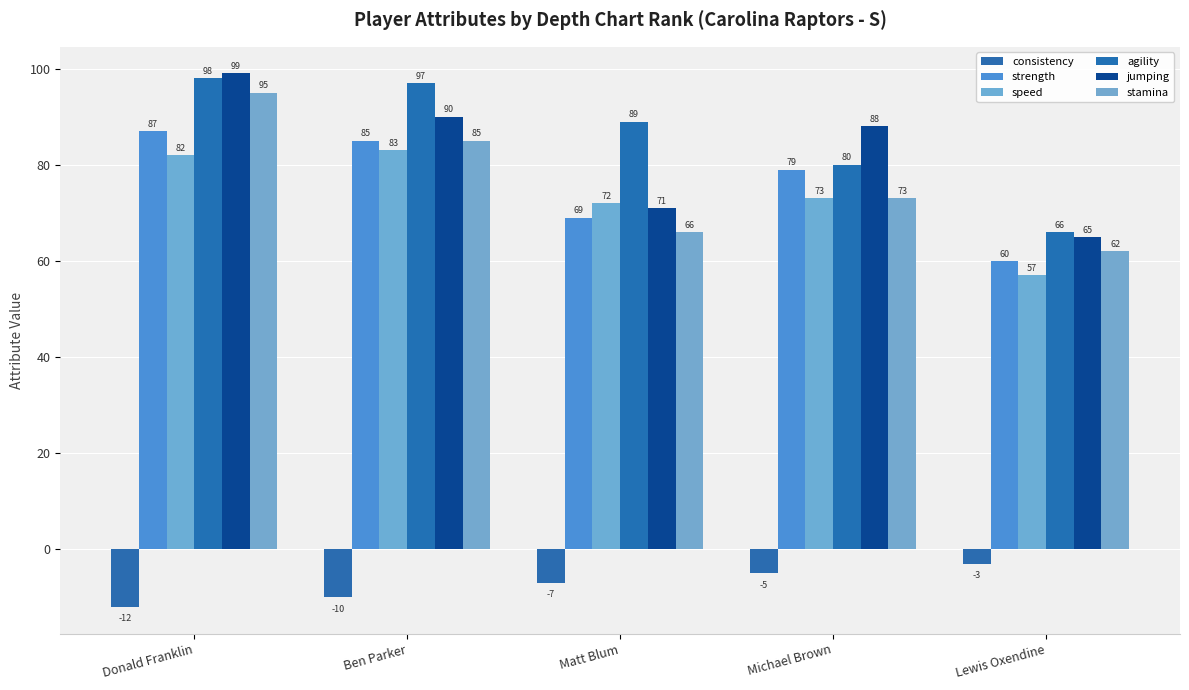

List the series in order of their peak value, lowest first.

consistency, speed, strength, stamina, agility, jumping